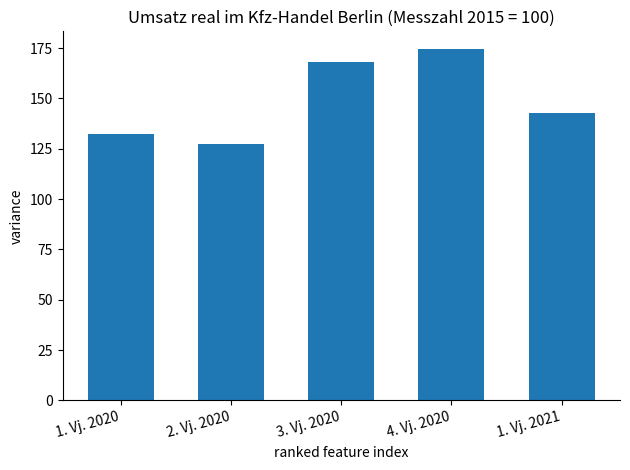

Are the bars horizontal?

No